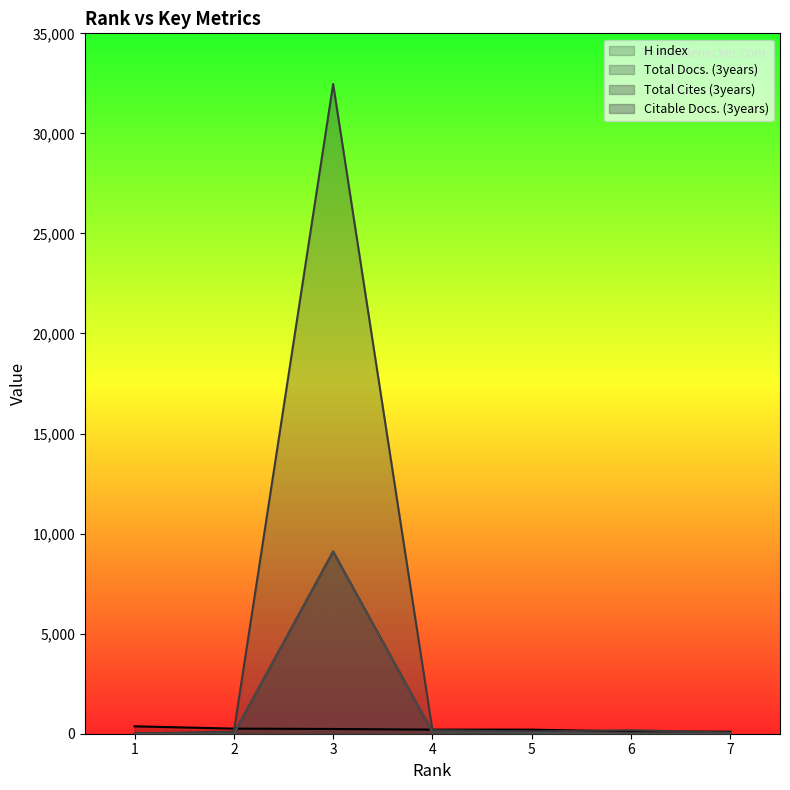

Rank the series at 5 from lowest to highest value.

Total Docs. (3years), Citable Docs. (3years), Total Cites (3years), H index